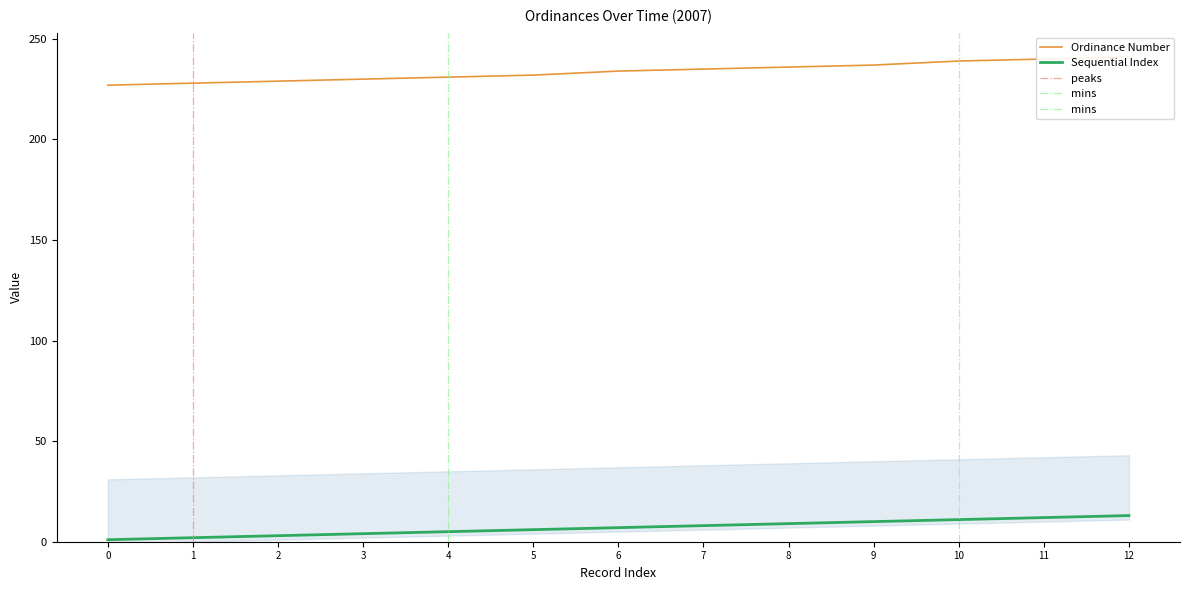

True or false: Ordinance Number and Sequential Index cross at least once.

False